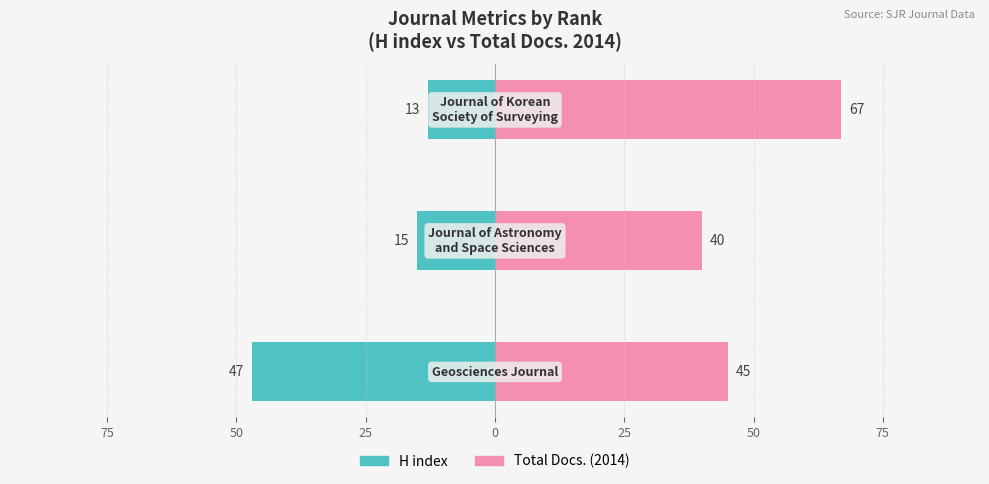

Between 75 and 50, which series saw the biggest shift?

Total Docs. (2014)